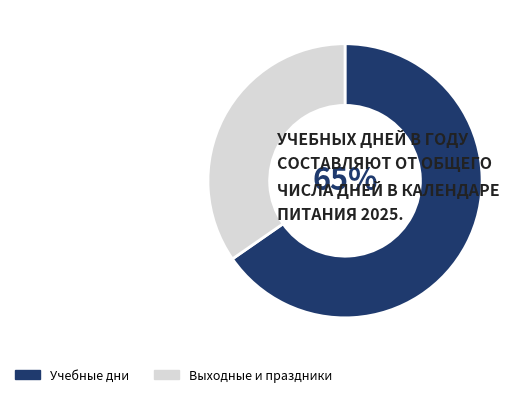

To the nearest percent, what is the average slice percentage?

50%